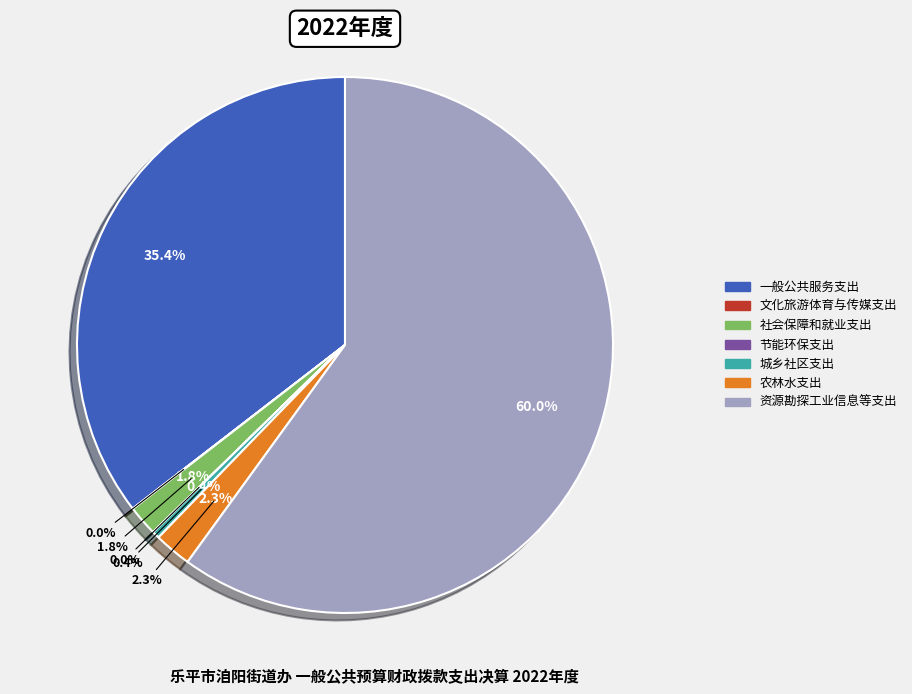

How many slices are in this pie chart?

7